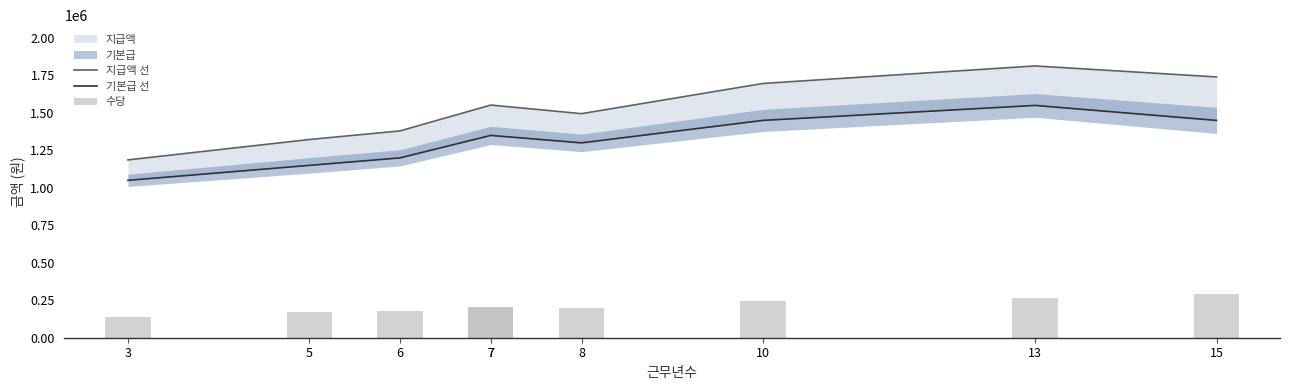

At which category does the chart reach its minimum across all series?

3